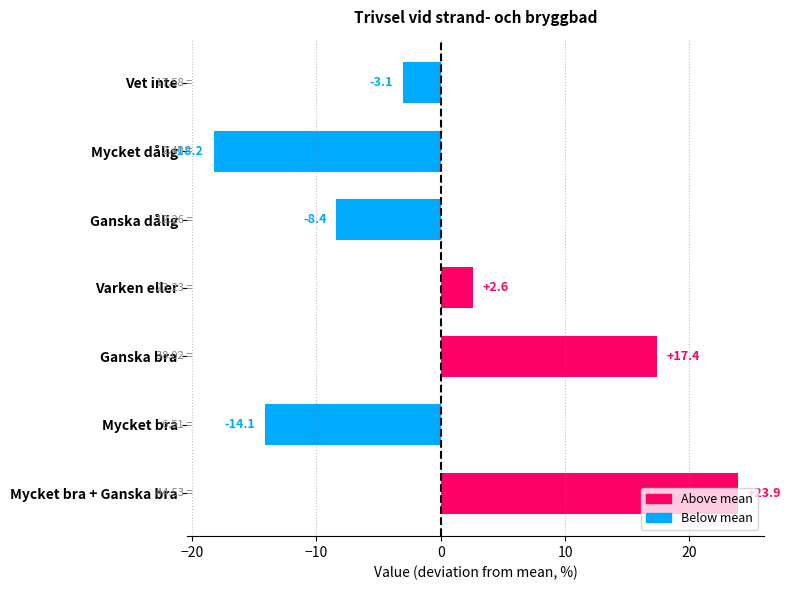

What is the change in value from Mycket bra to Varken eller?

+16.7